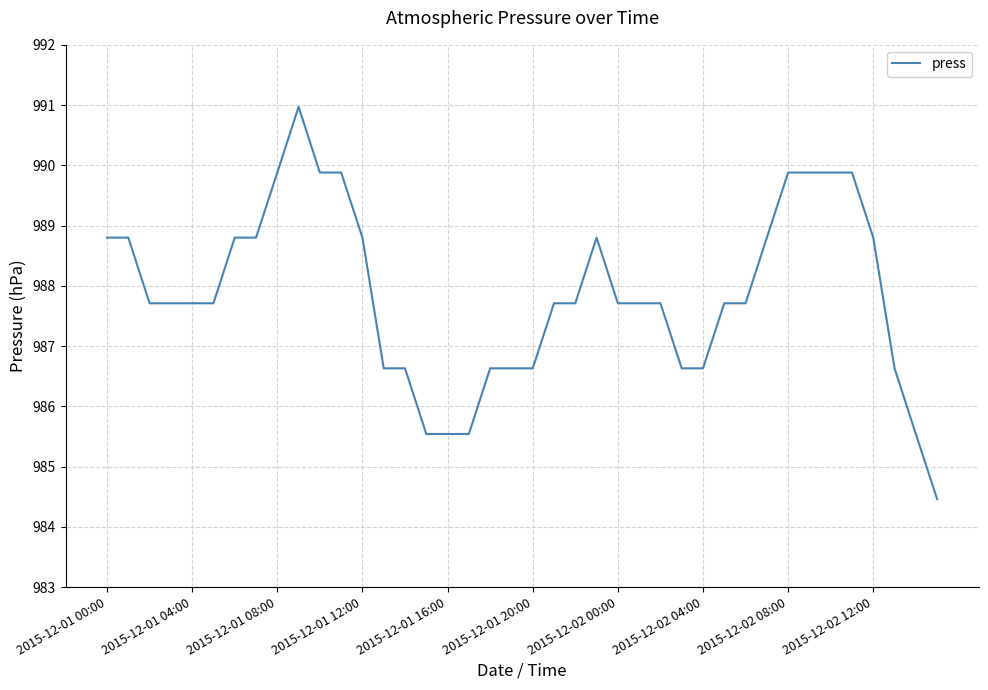

What is the difference between the maximum and minimum values?

6.5